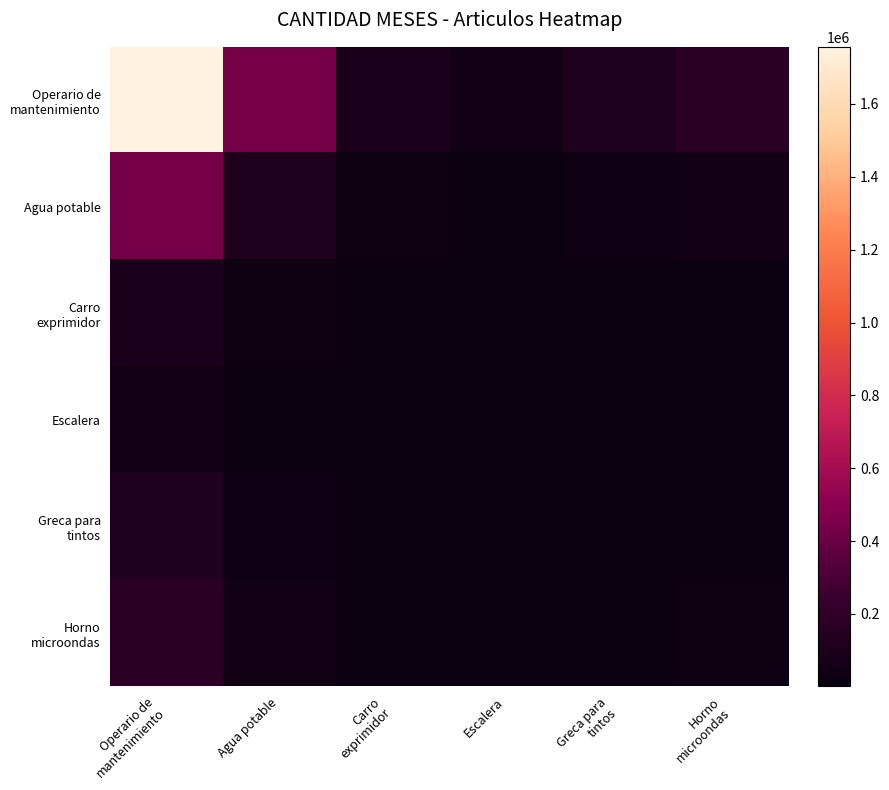

Which series has the widest spread of values?

Operario de mantenimiento